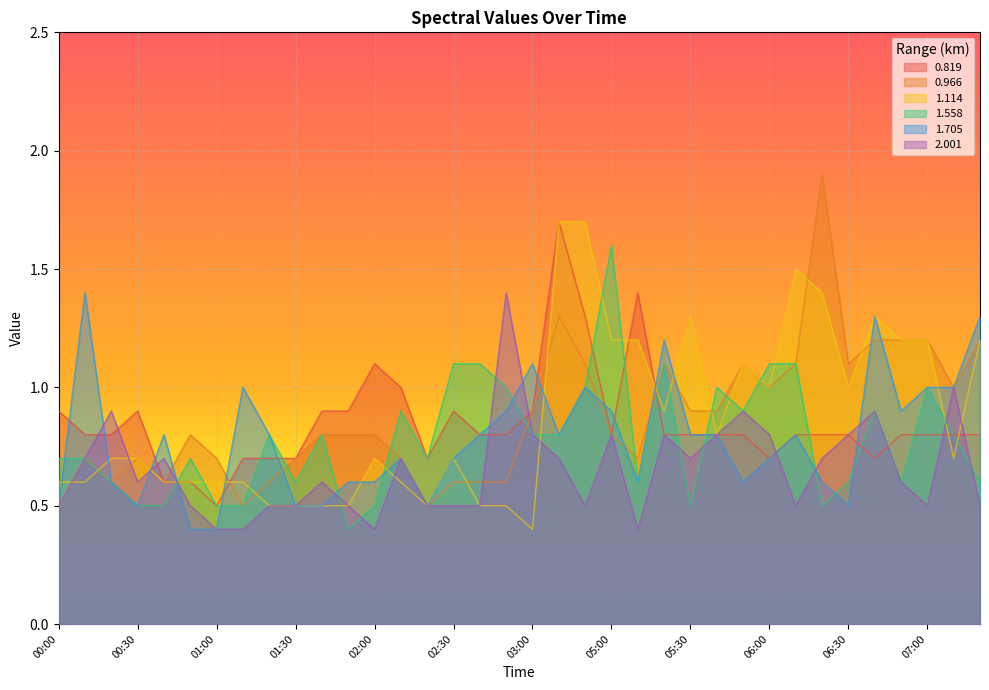

Between which two adjacent categories do 0.966 and 1.558 first intersect?

01:20 and 01:30